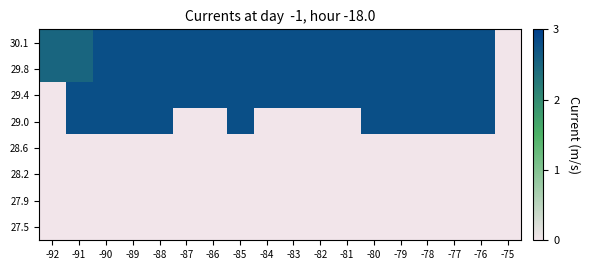

Which series has the largest range (max minus min)?

30.1